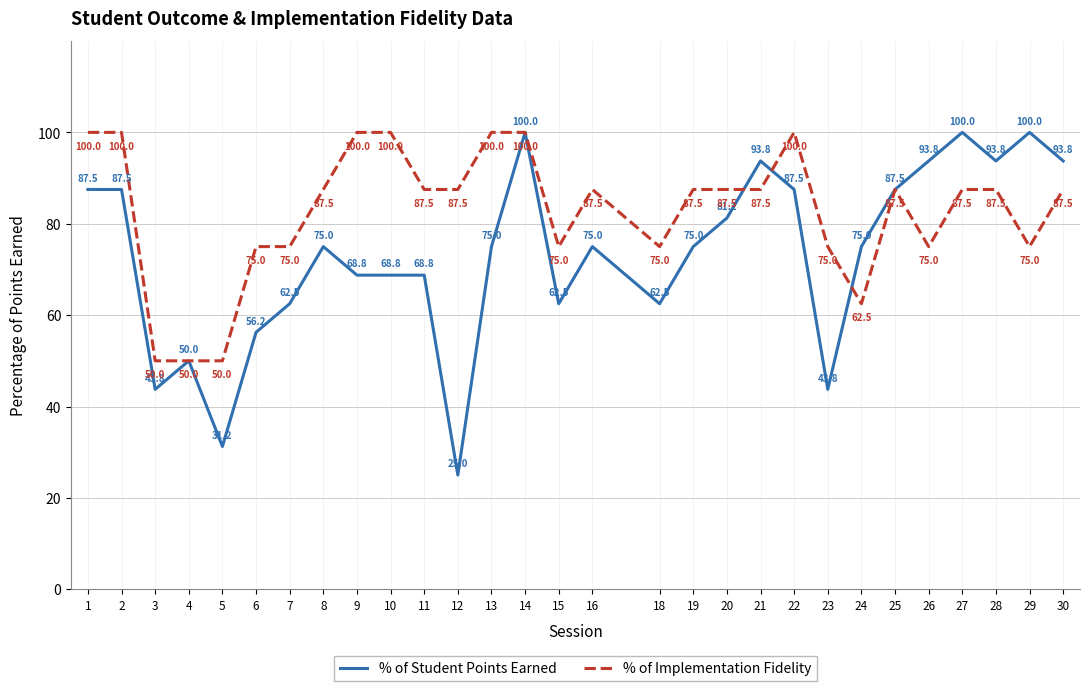

Which series ends up on top after the final intersection of % of Student Points Earned and % of Implementation Fidelity?

% of Student Points Earned